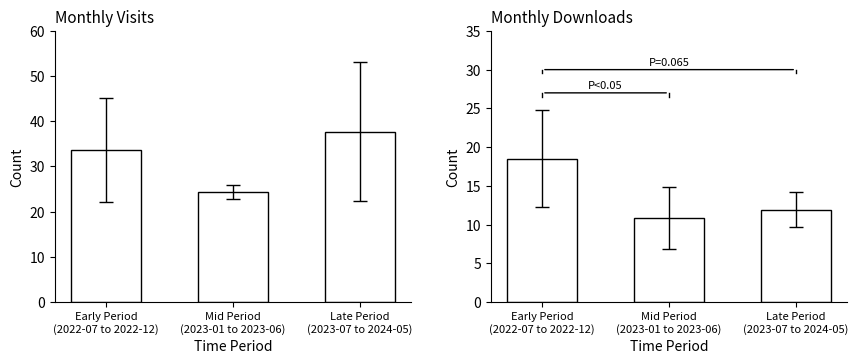

What is the maximum value shown in the chart?

37.7